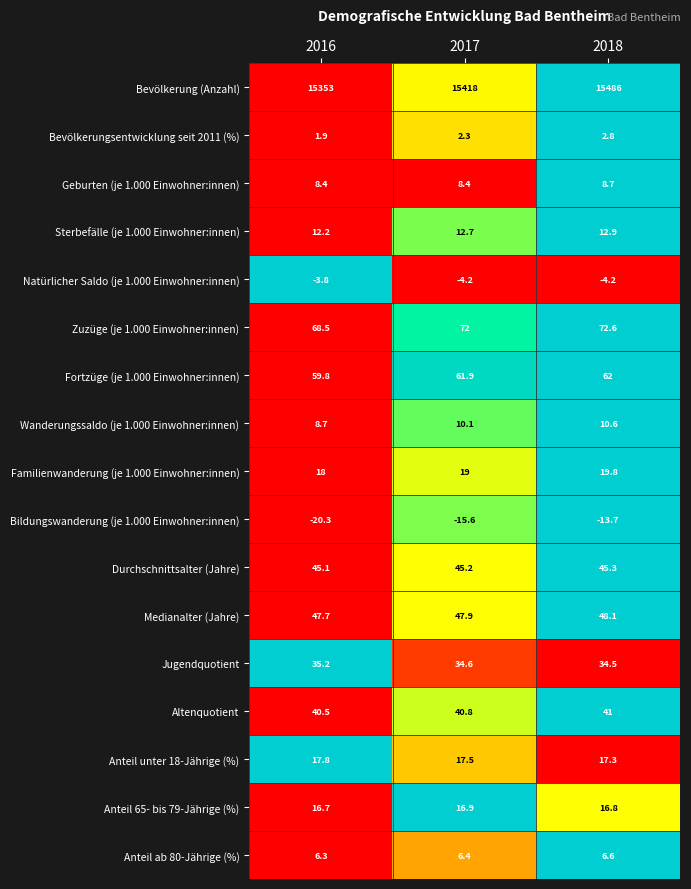

At which category does the chart reach its peak across all series?

2018